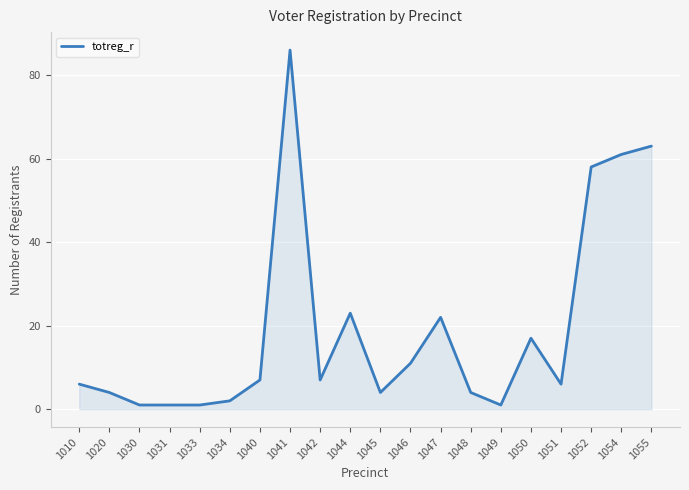

What is the change in value from 1046 to 1055?

+52